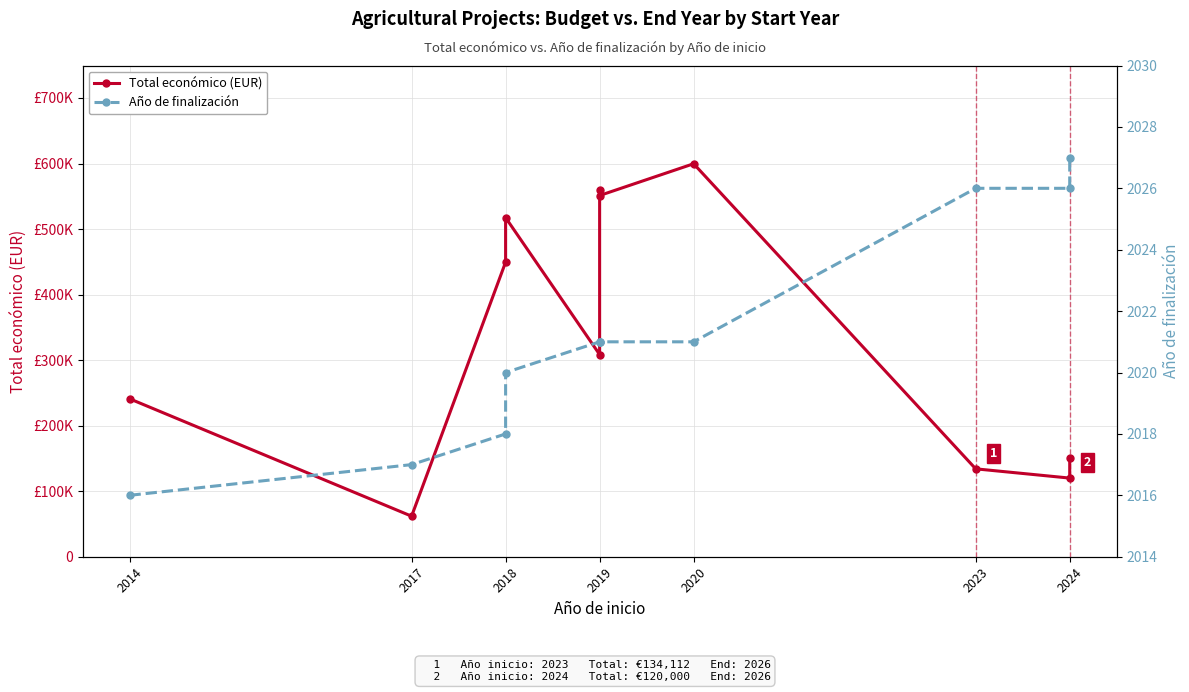

Does the chart display data point markers on the line(s)?

Yes